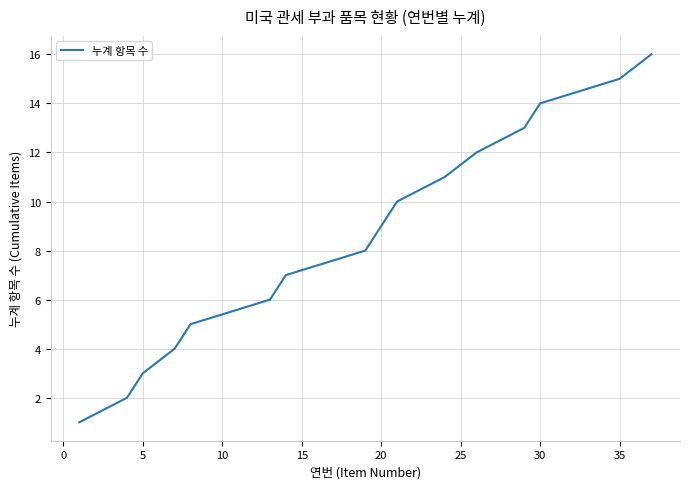

What is the maximum value shown in the chart?

16